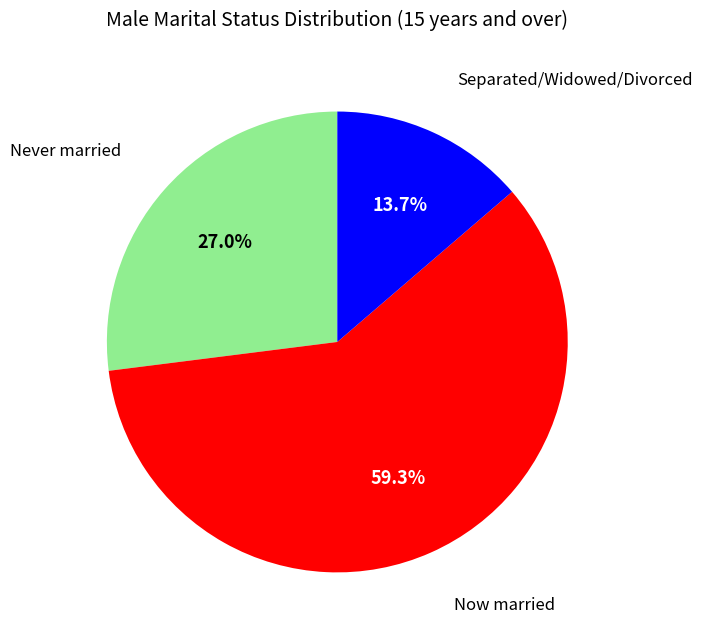

Is there any slice that represents more than half of the pie?

Yes